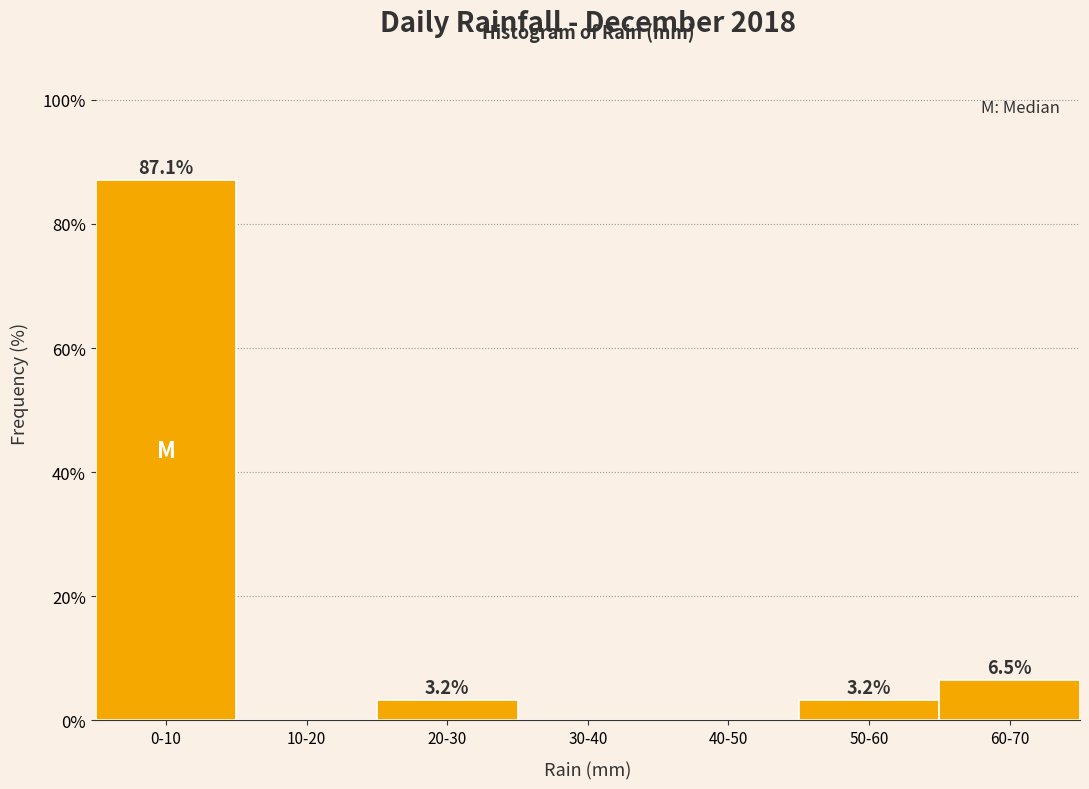

Reading right to left, list all the values displayed in this chart.

60-70=6.5	50-60=3.2	40-50=0.0	30-40=0.0	20-30=3.2	10-20=0.0	0-10=87.1